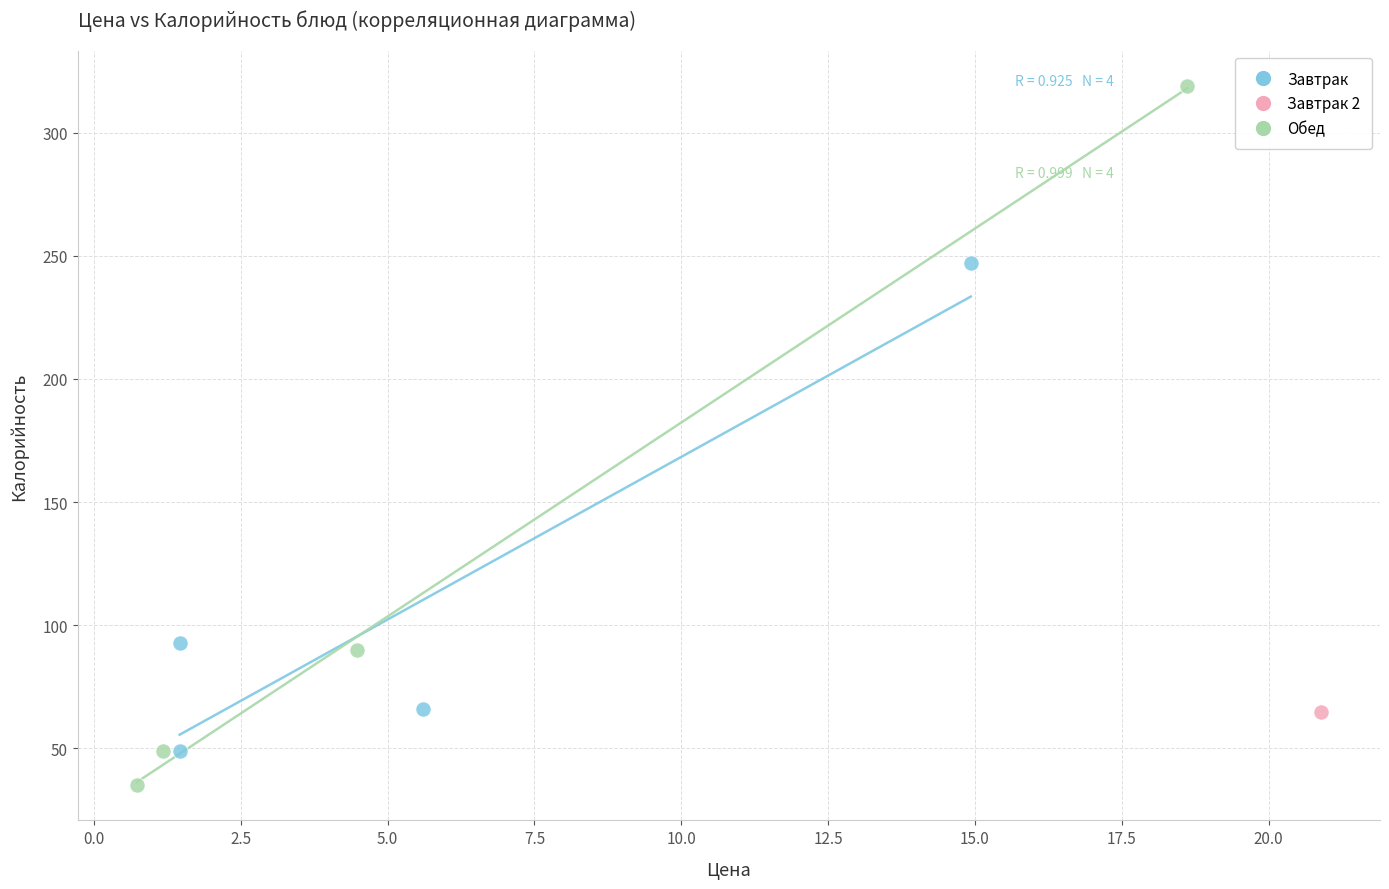

What are all the series names shown in the legend?

Завтрак, Завтрак 2, Обед